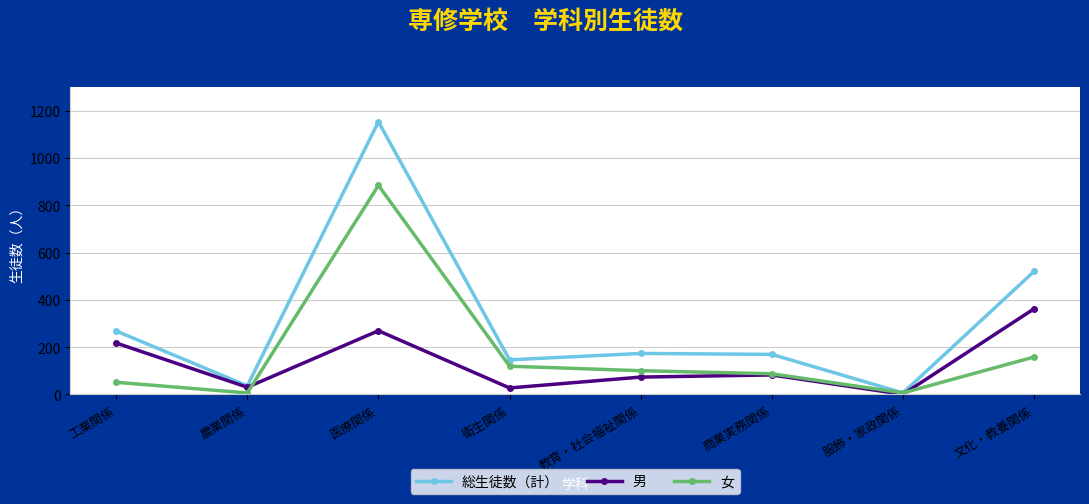

What is the sum of the 女 values at 服飾・家政関係 and 農業関係?

12